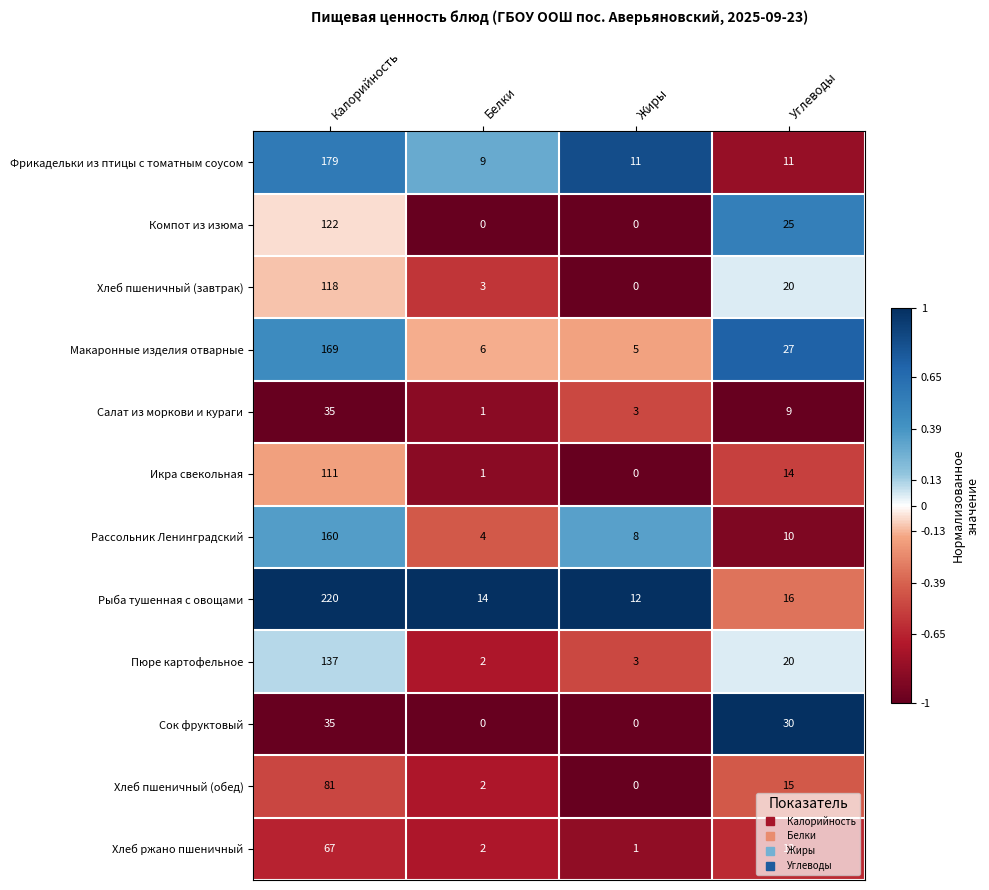

What is the sum of all Рыба тушенная с овощами values?

262